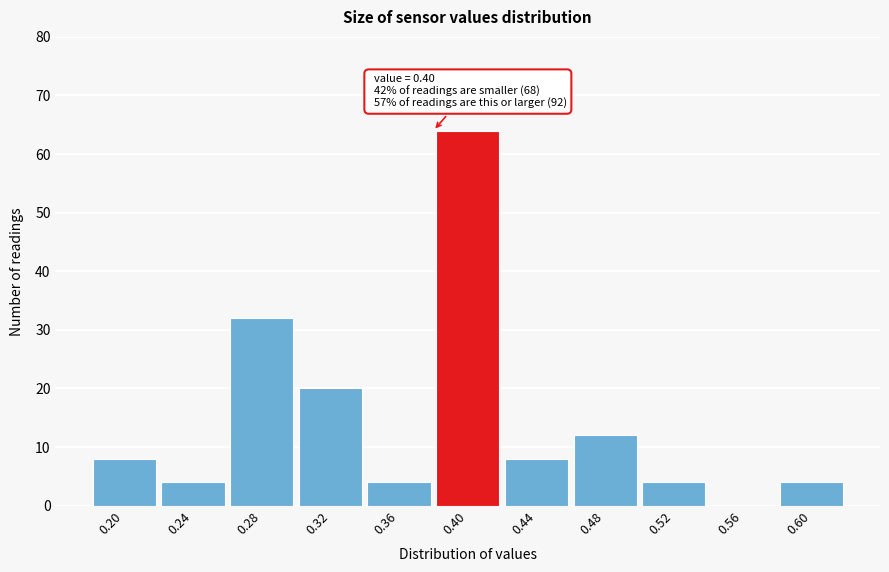

Reading left to right, transcribe all the data shown in this chart.

0.20=8	0.24=4	0.28=32	0.32=20	0.36=4	0.40=64	0.44=8	0.48=12	0.52=4	0.56=0	0.60=4